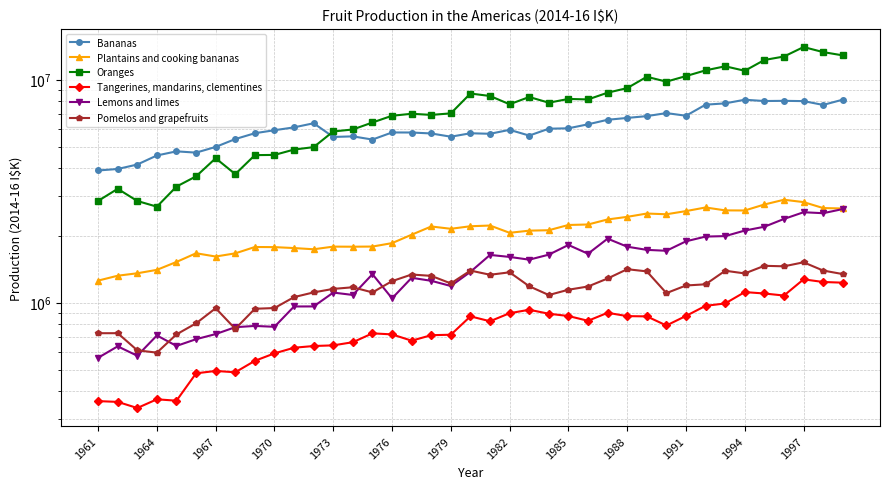

True or false: Tangerines, mandarins, clementines and Oranges intersect in this chart.

False